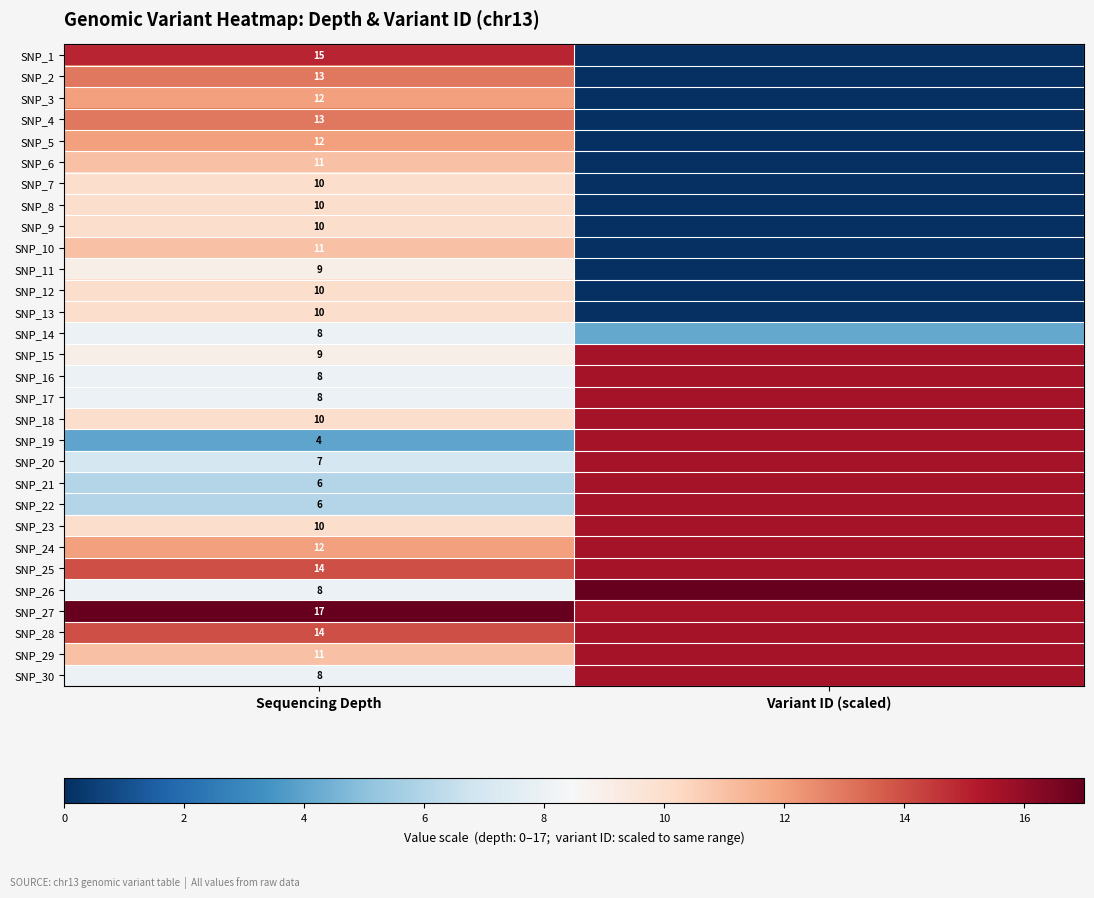

The value of SNP_29 at Sequencing Depth is 17.6. True or false?

False